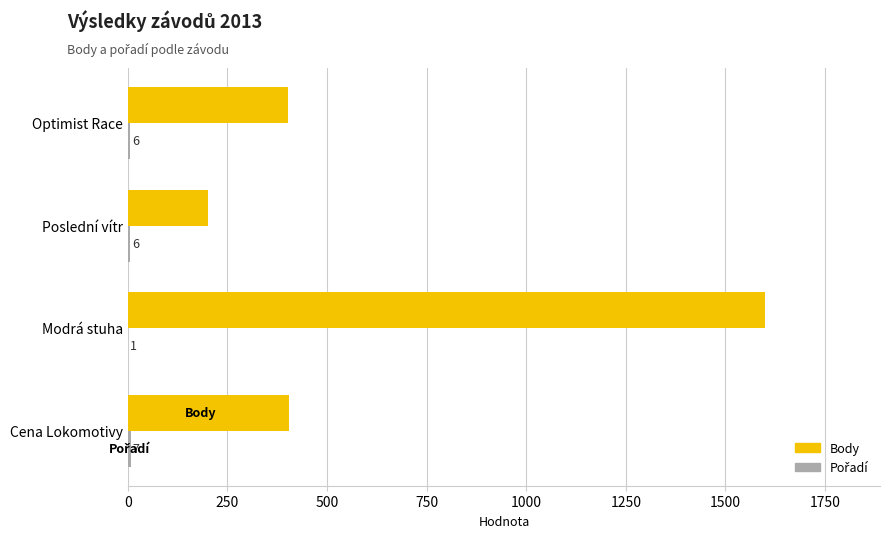

Which series has the largest range (max minus min)?

Body